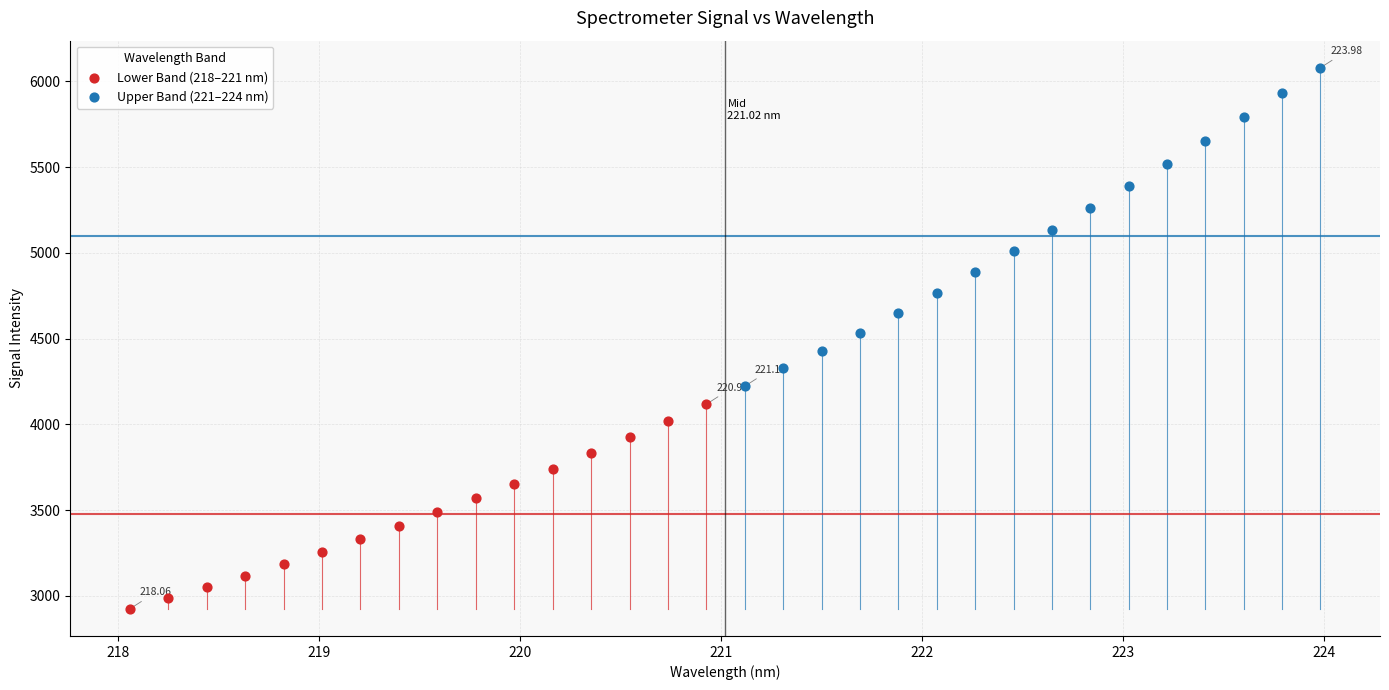

Which series reaches the maximum Y coordinate?

Upper Band (221–224 nm)